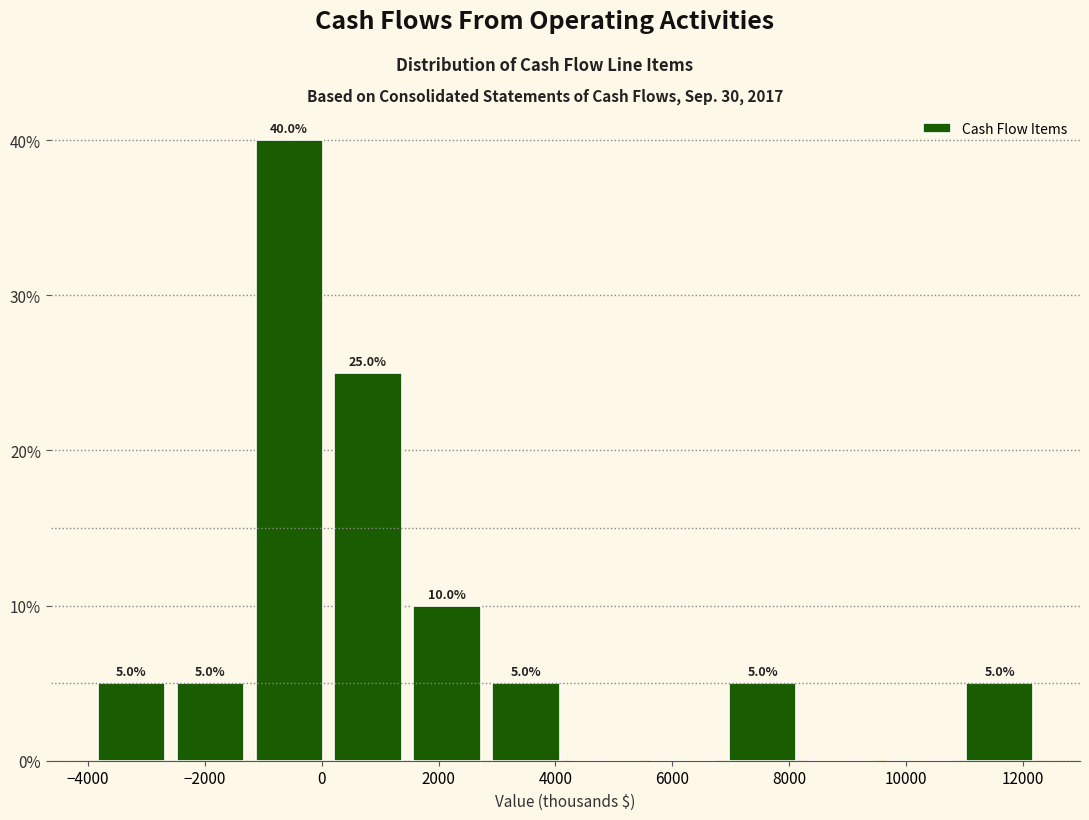

Which range on the x-axis has the tallest bar?

-1200 to 200